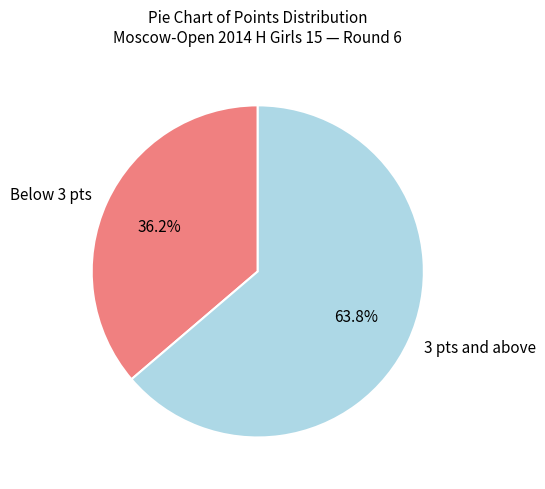

What is the ratio of the value at 3 pts and above to the value at Below 3 pts?

1.8